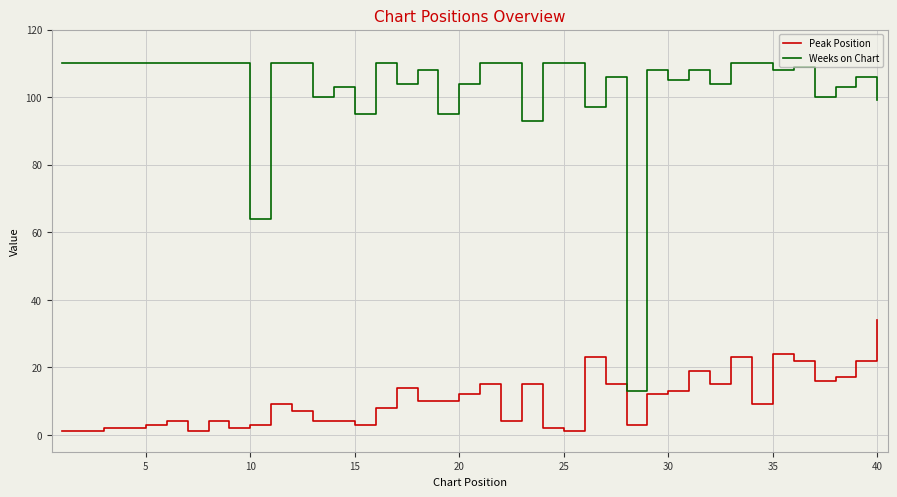

True or false: Peak Position has more than 0 interior local peaks.

True